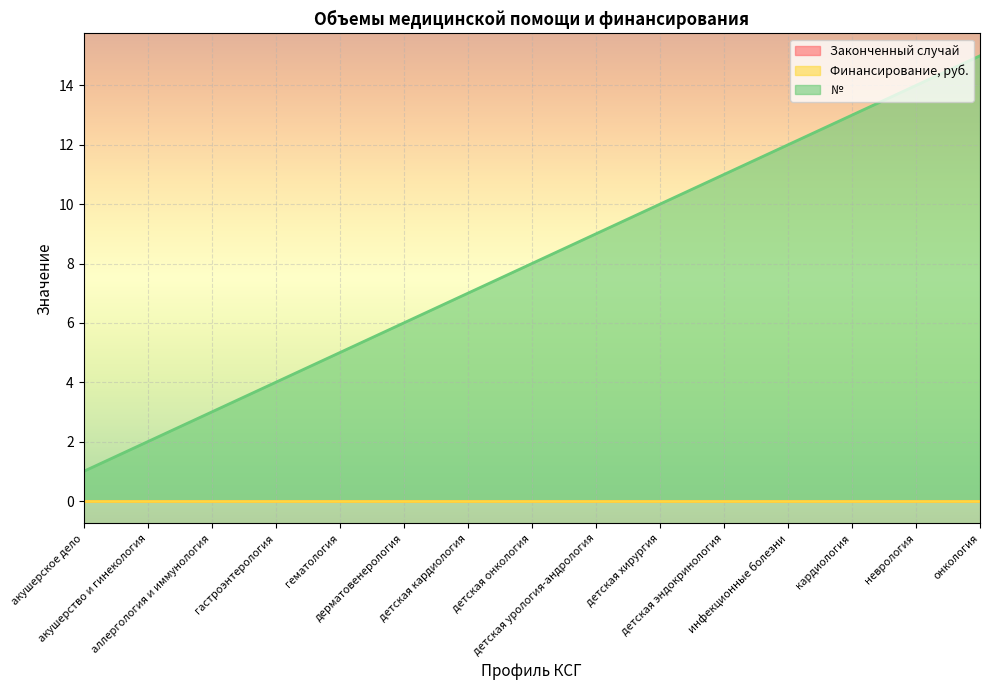

What is the minimum value for №?

1.0